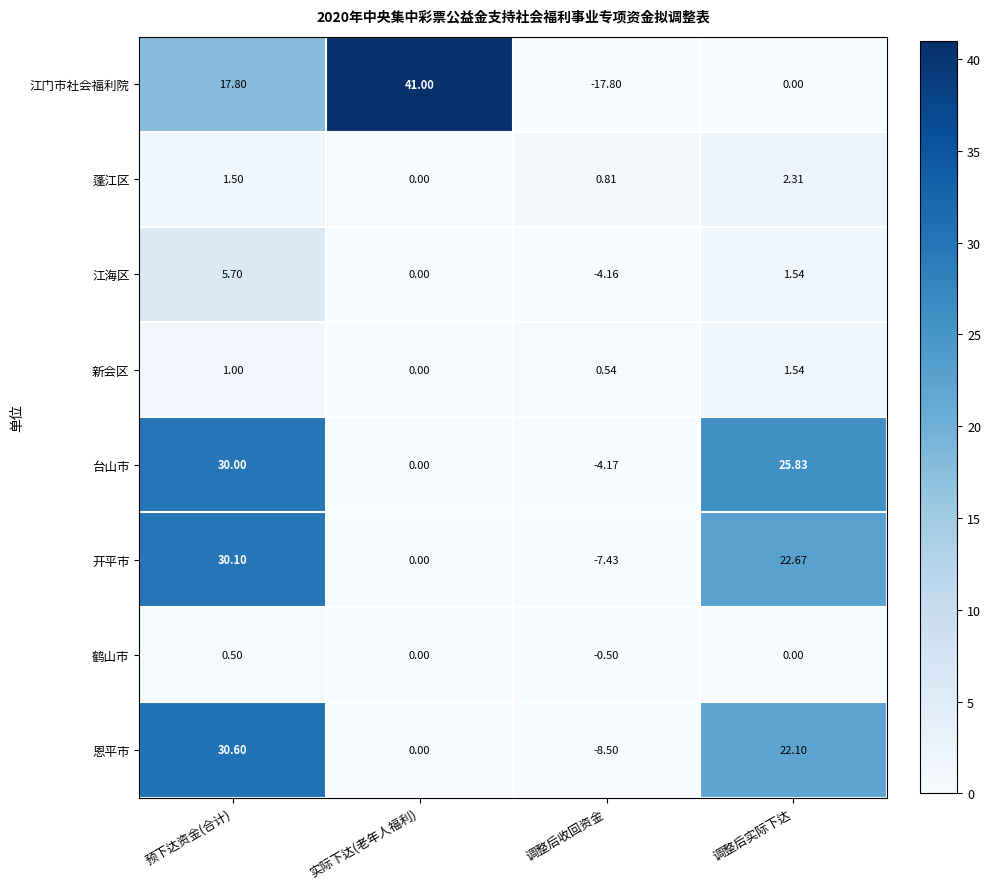

Which series changed the most between 预下达资金(合计) and 调整后收回资金?

恩平市